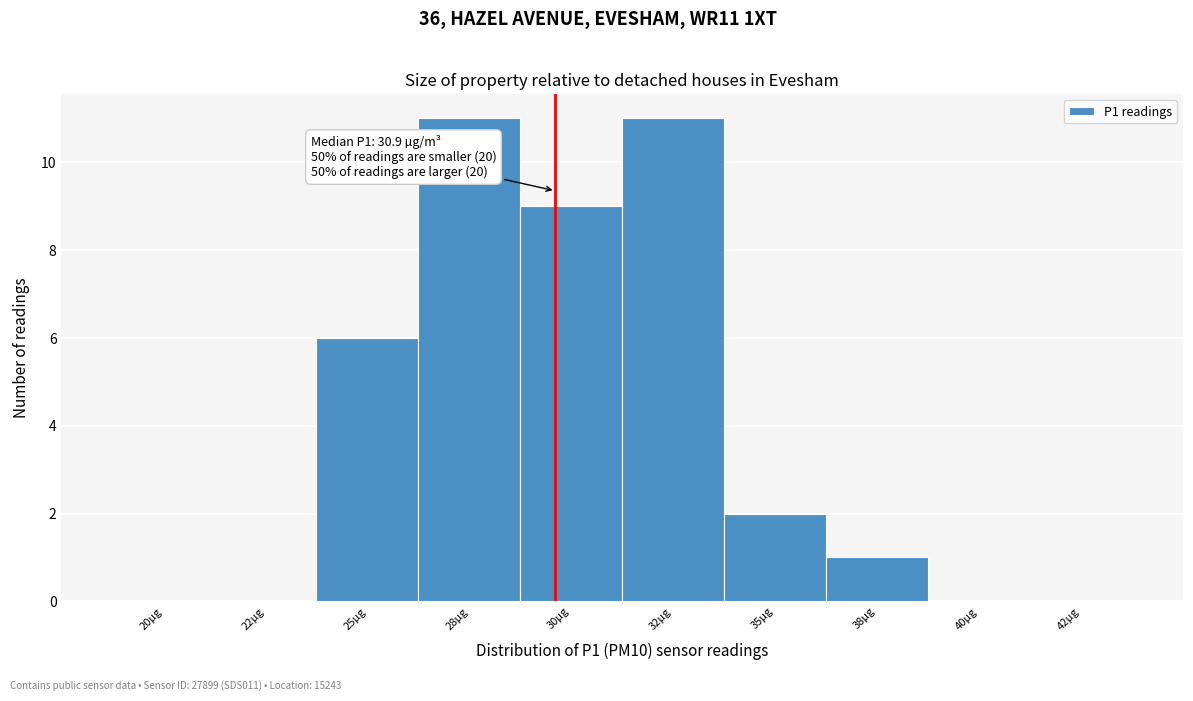

Reading left to right, list all the values displayed in this chart.

20µg=0	22µg=0	25µg=6	28µg=11	30µg=9	32µg=11	35µg=2	38µg=1	40µg=0	42µg=0